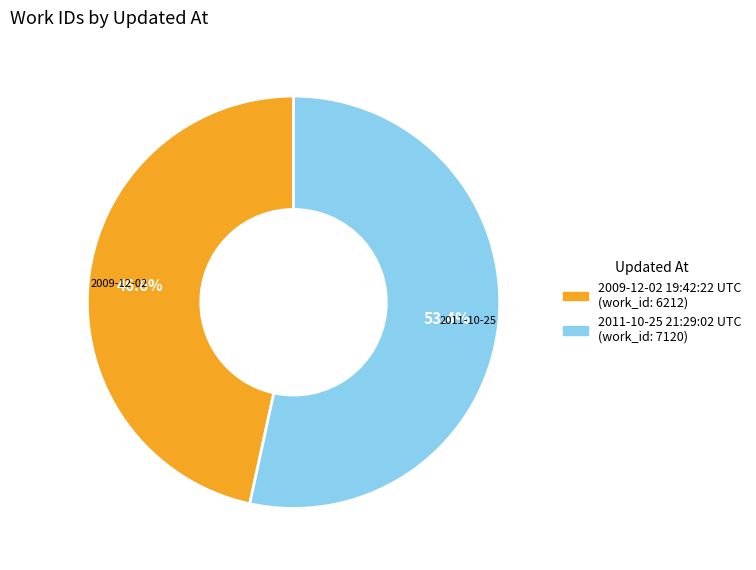

What percentage is the 2011-10-25 21:29:02 UTC slice, to the nearest percent?

53%